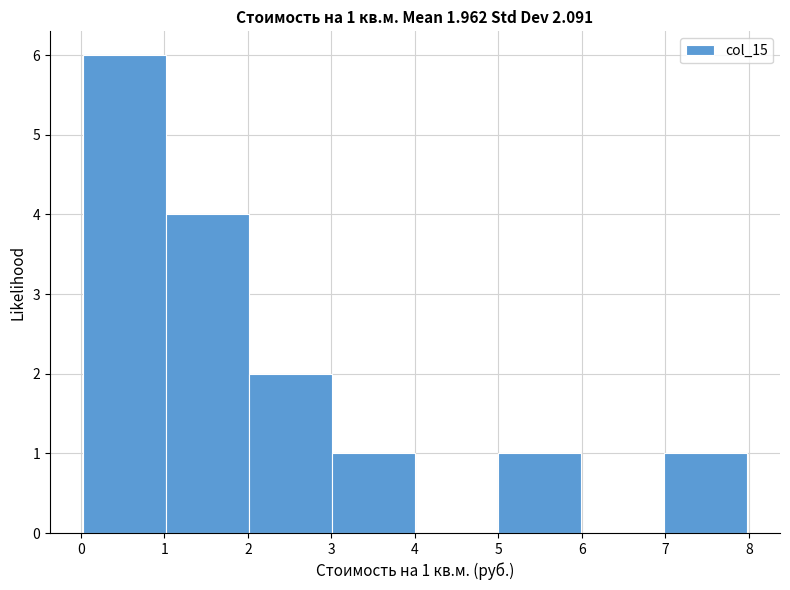

Which range on the x-axis has the tallest bar?

0 to 1